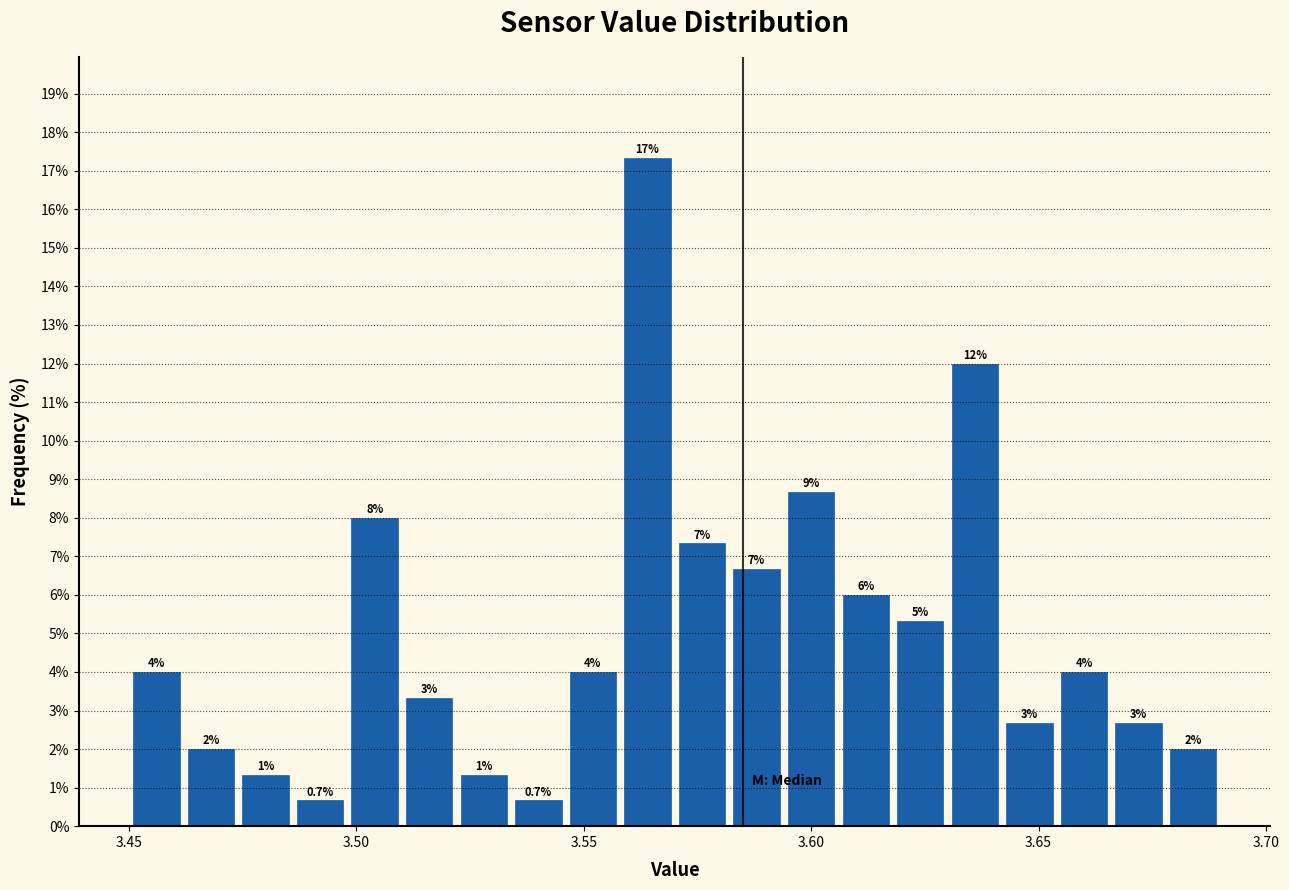

Read against the x-axis, roughly where is the centre of the tallest bar?

3.565